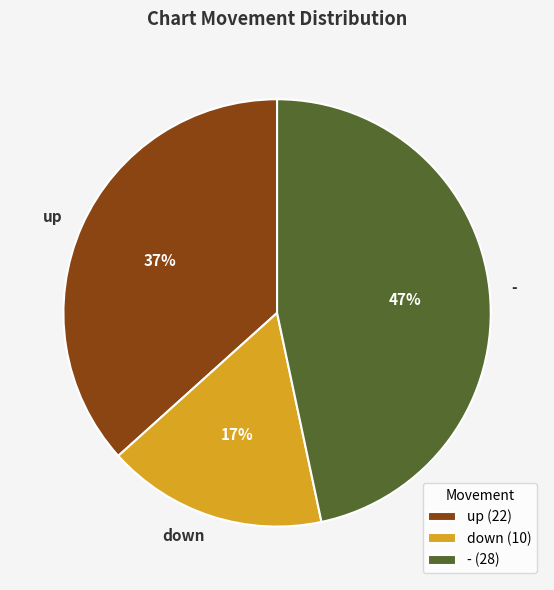

Is it true that up is 45% of the pie?

False